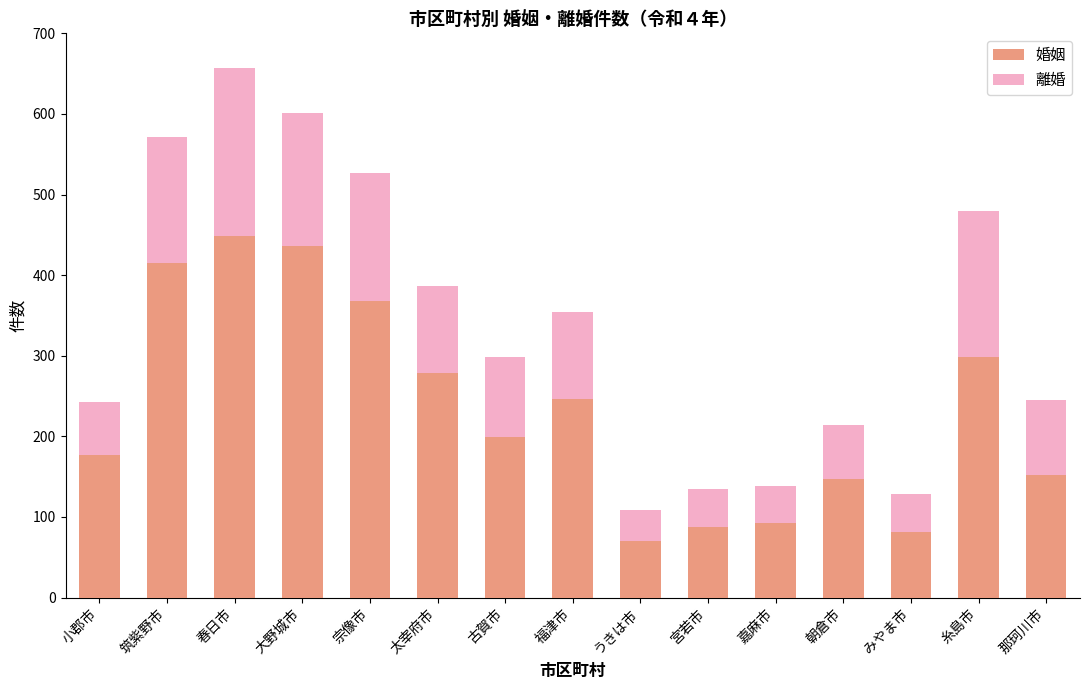

True or false: 婚姻 has a value of 39 at うきは市.

False